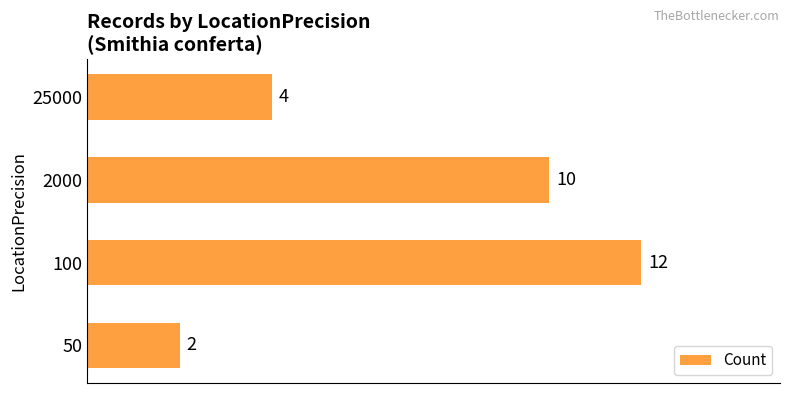

Rank the categories by value from lowest to highest.

50, 25000, 2000, 100